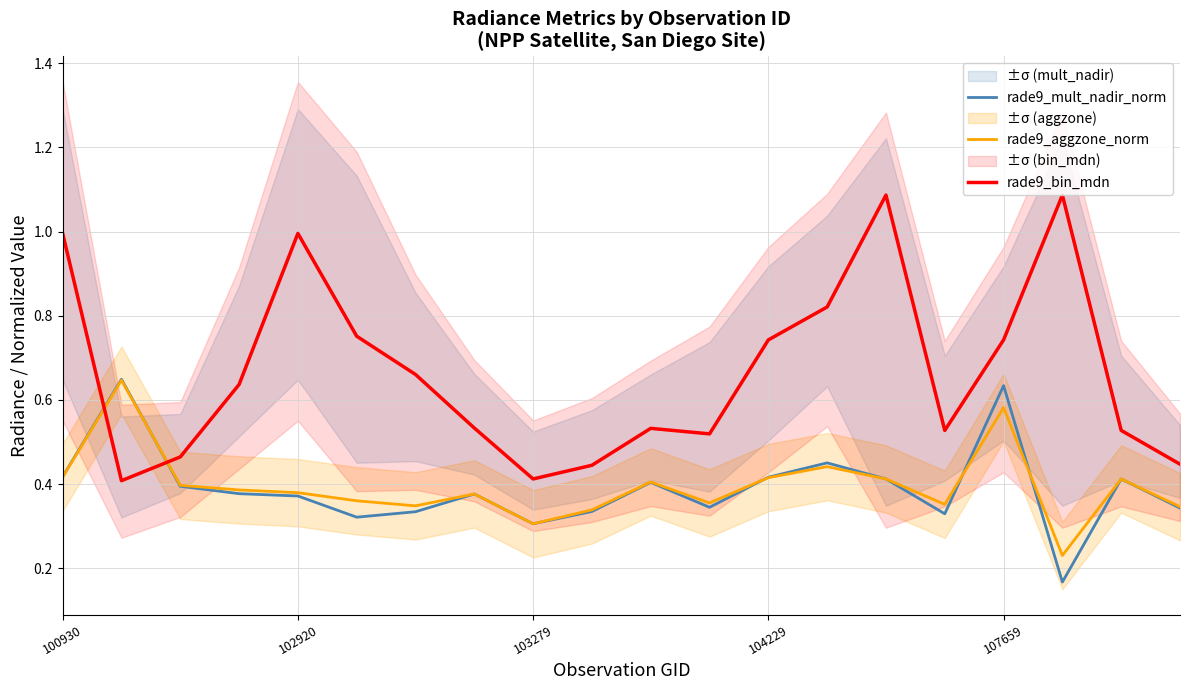

What is the sum of all rade9_mult_nadir_norm values?

7.8